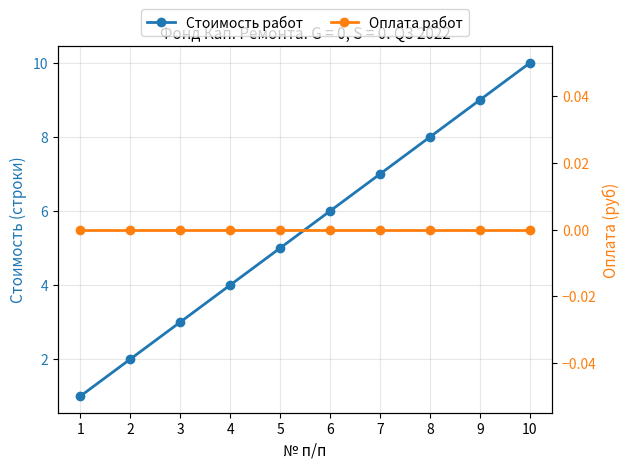

Reading left to right, list all the values displayed in this chart.

Стоимость работ: 1=1	2=2	3=3	4=4	5=5	6=6	7=7	8=8	9=9	10=10
Оплата работ: 1=0	2=0	3=0	4=0	5=0	6=0	7=0	8=0	9=0	10=0